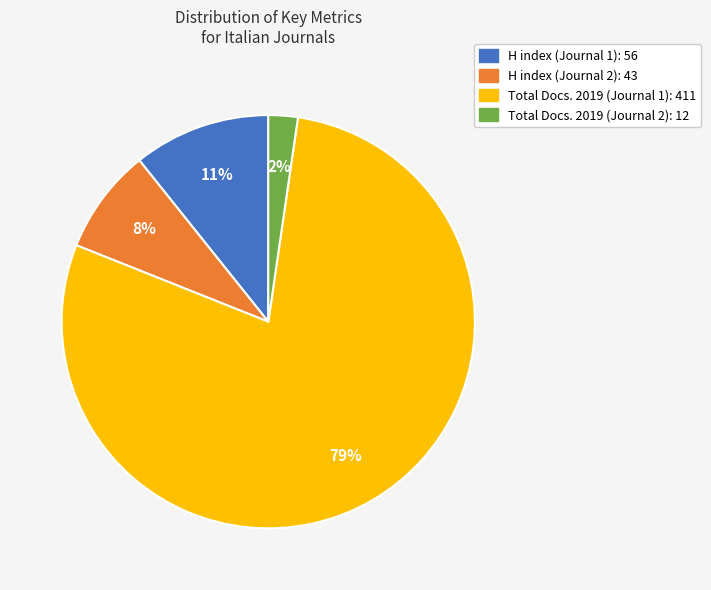

To the nearest percent, what is the combined percentage of Total Docs. 2019 (Journal 1): 411 and H index (Journal 2): 43?

87%